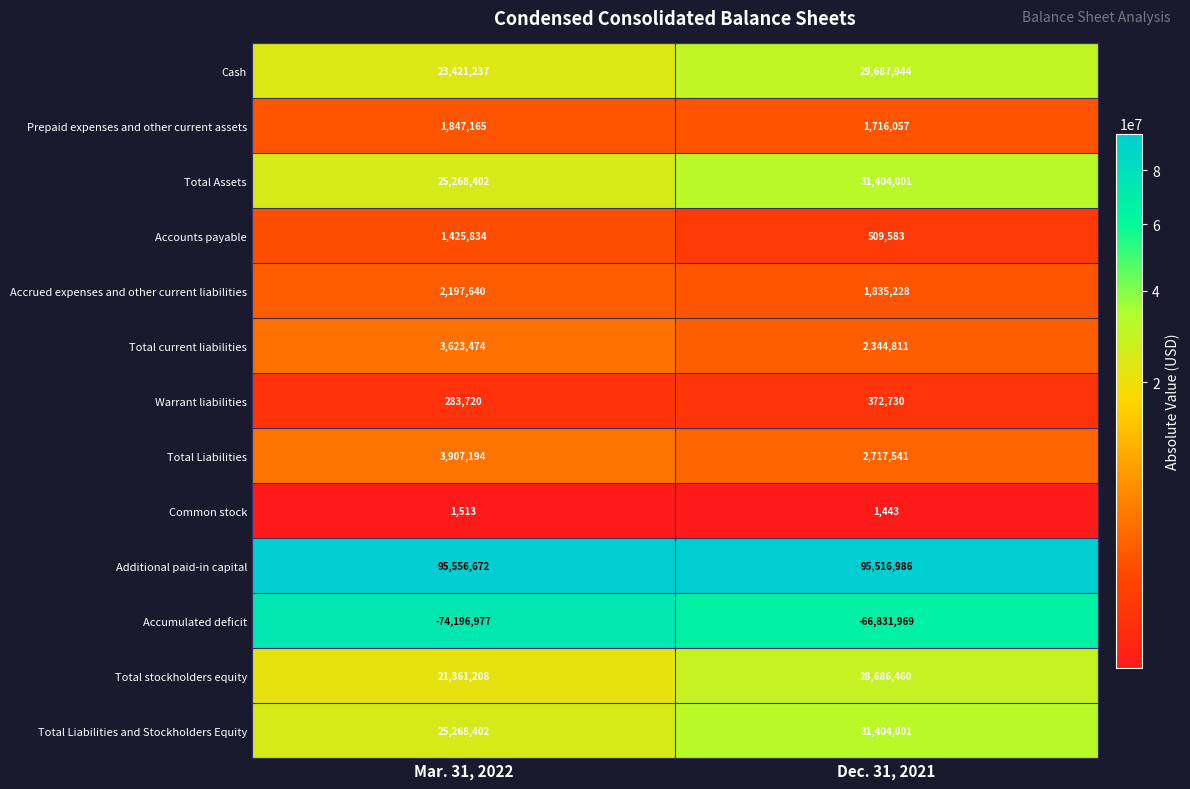

Between Mar. 31, 2022 and Dec. 31, 2021, which series saw the biggest shift?

Accumulated deficit